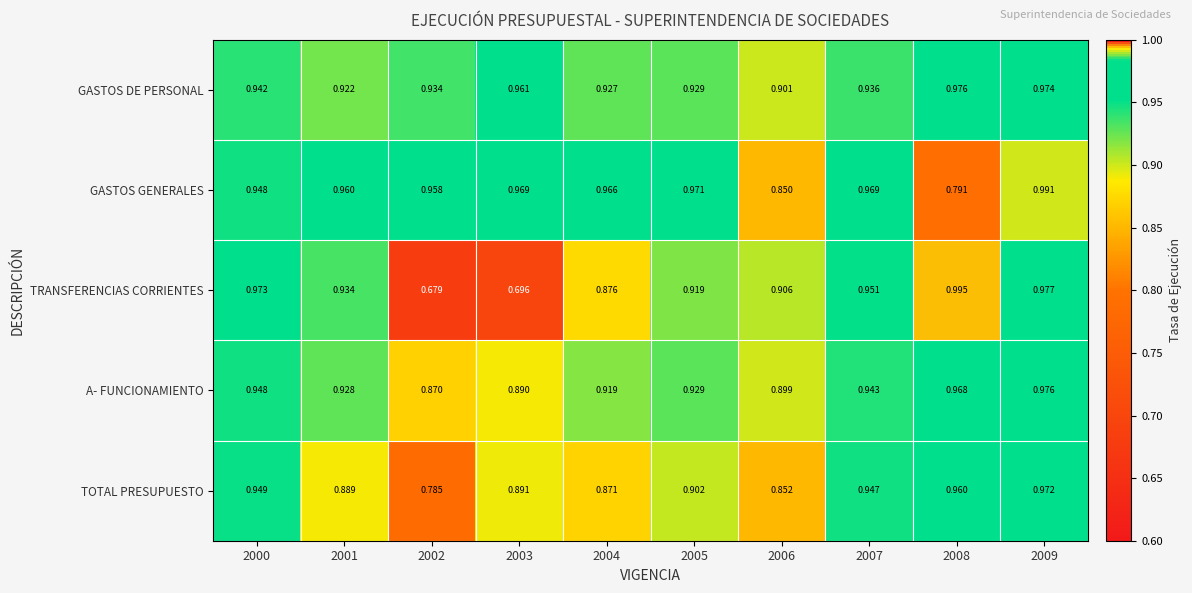

Which series has the largest total across all categories?

GASTOS DE PERSONAL